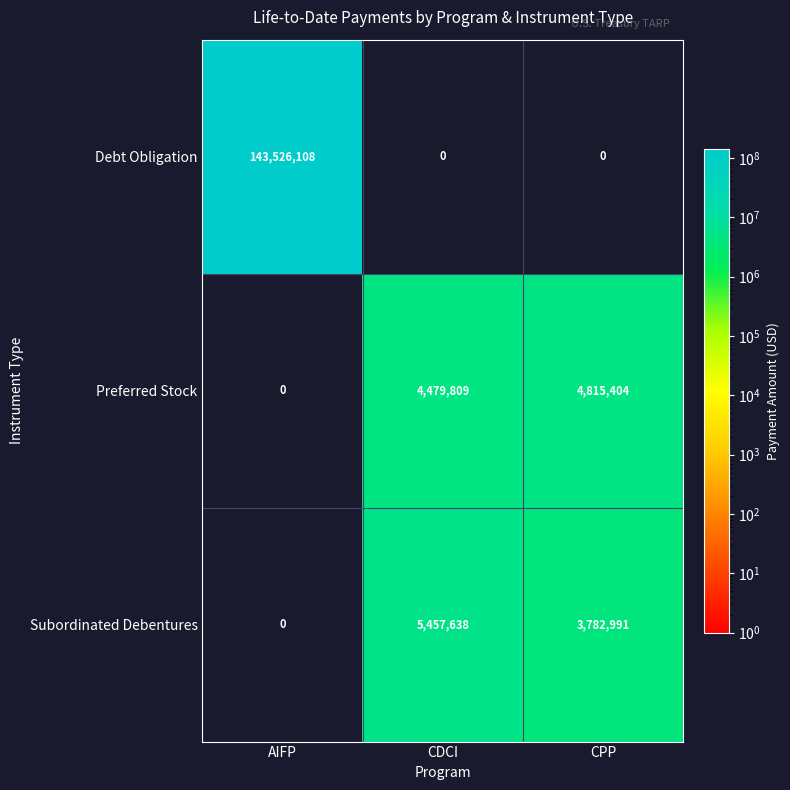

Reading right to left, what are all the values shown in this chart?

Debt Obligation: CPP=0	CDCI=0	AIFP=143526108
Preferred Stock: CPP=4815404	CDCI=4479809	AIFP=0
Subordinated Debentures: CPP=3782991	CDCI=5457638	AIFP=0